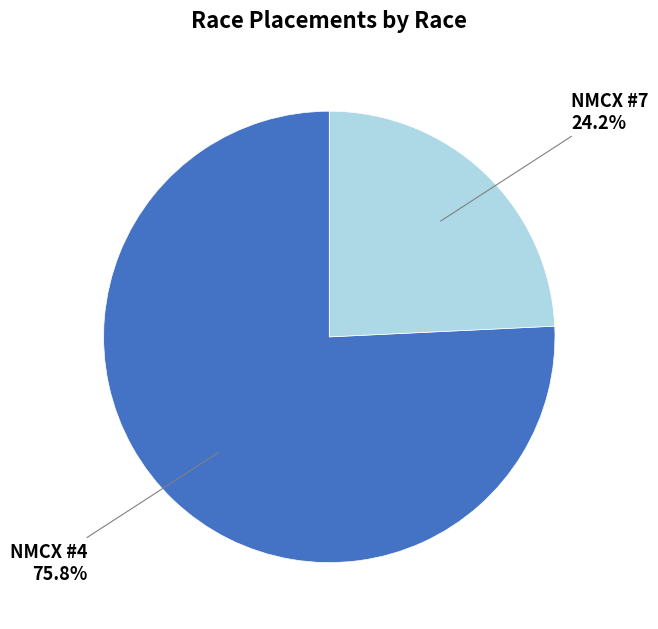

To the nearest percent, what is the average slice percentage?

50%